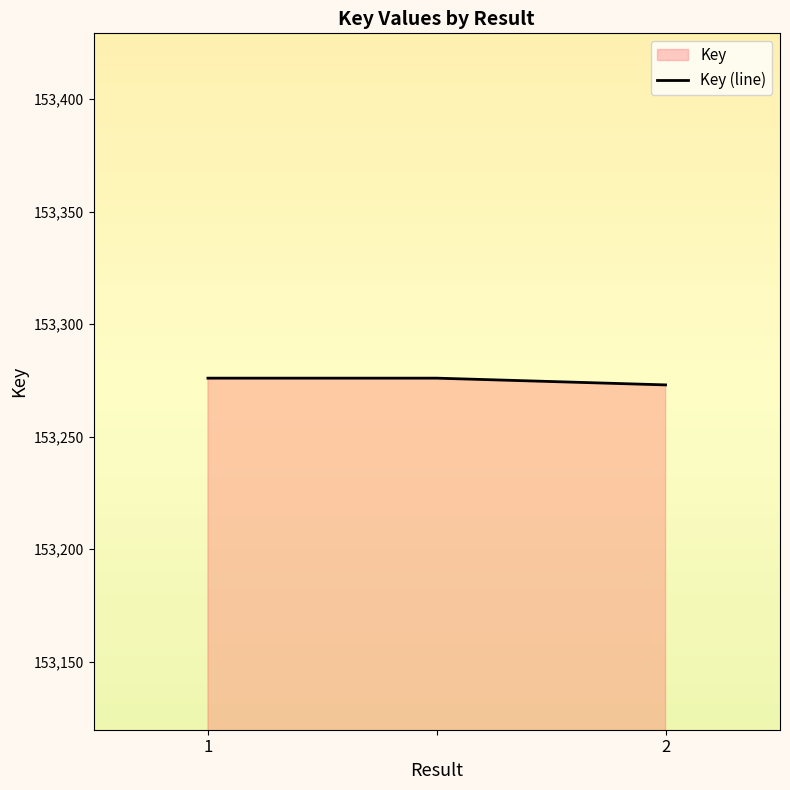

Count the number of categories in the chart.

3